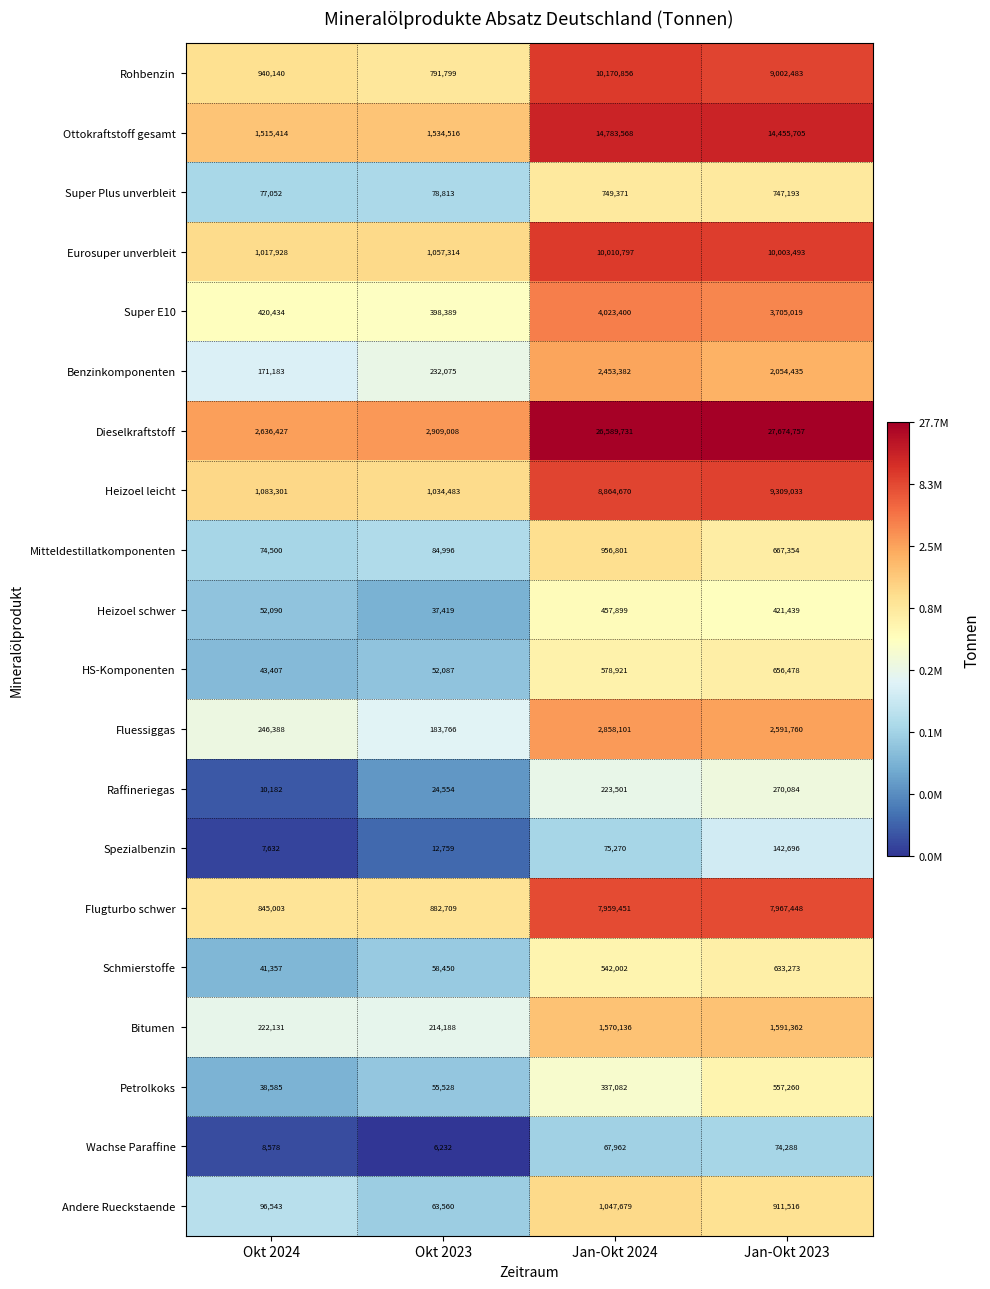

At which label does Super E10 reach its peak?

Jan-Okt 2024